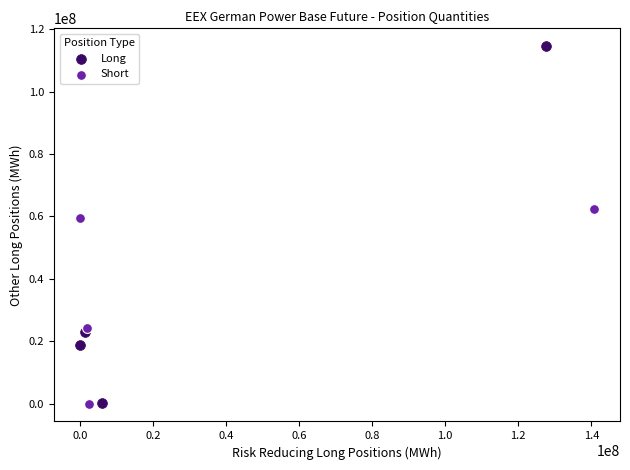

Which series reaches the maximum Y coordinate?

Long